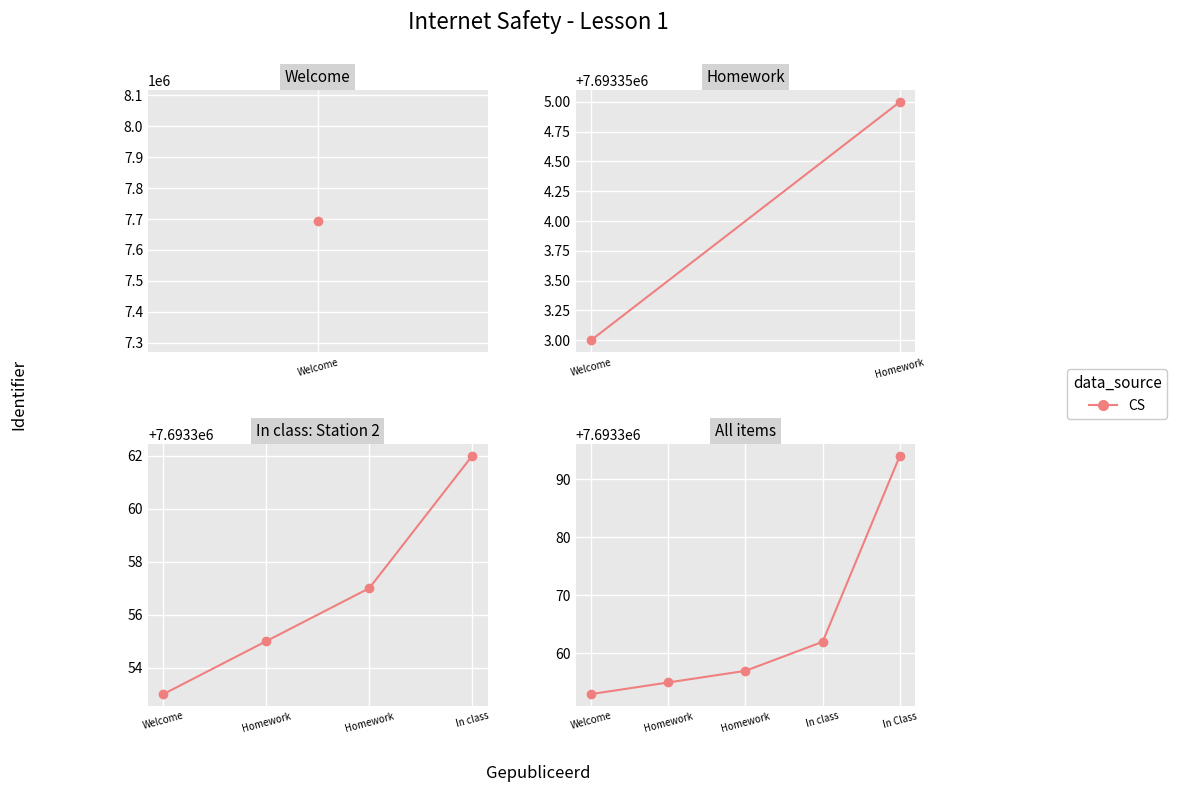

How many series are shown in this chart?

1